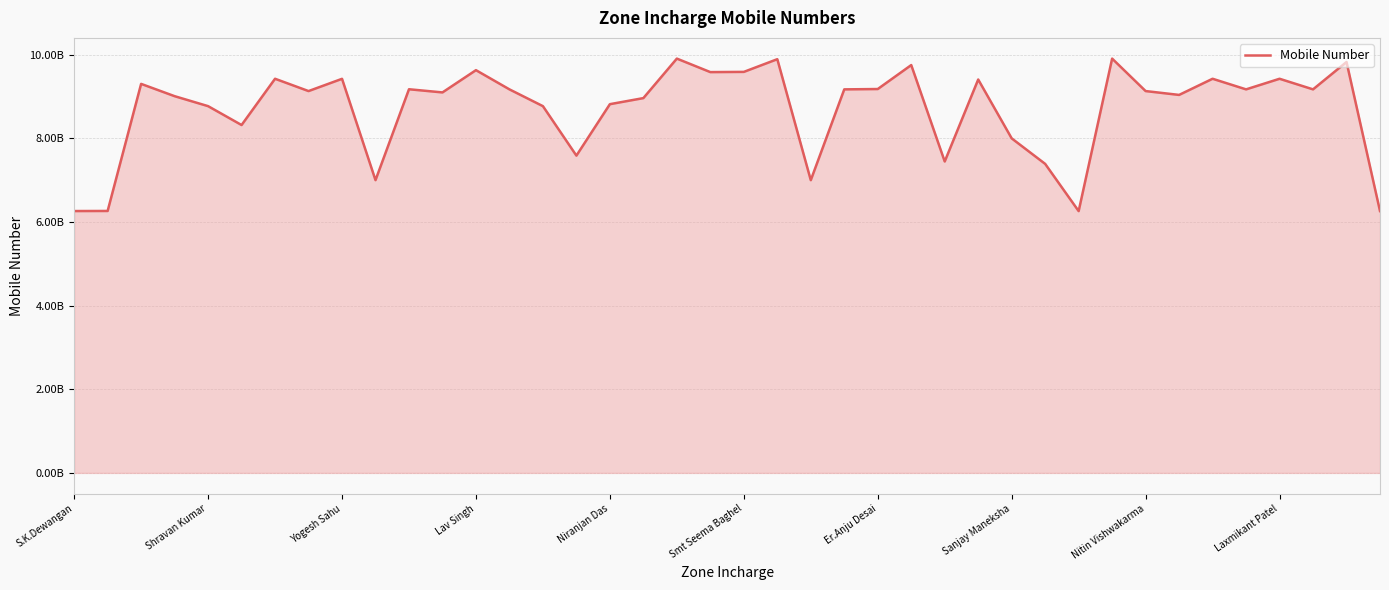

Does the chart display data point markers on the line(s)?

No